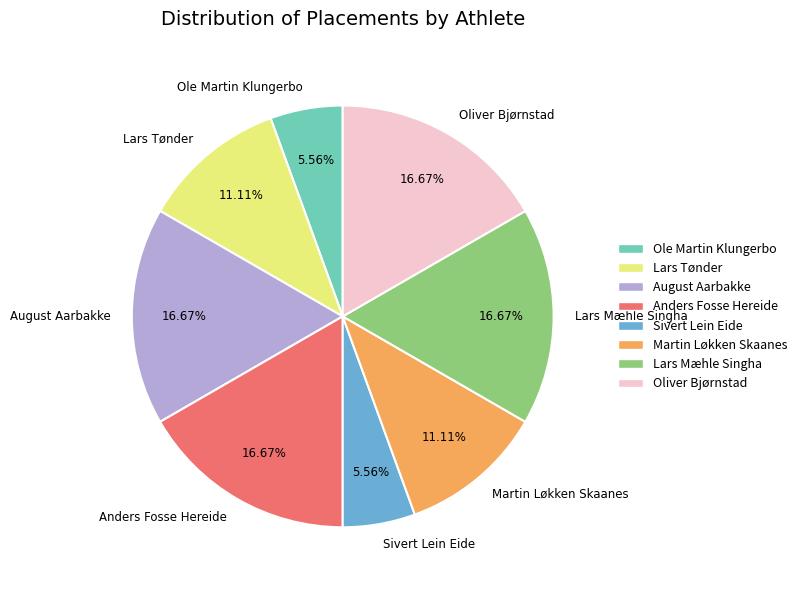

How many slices are in this pie chart?

8